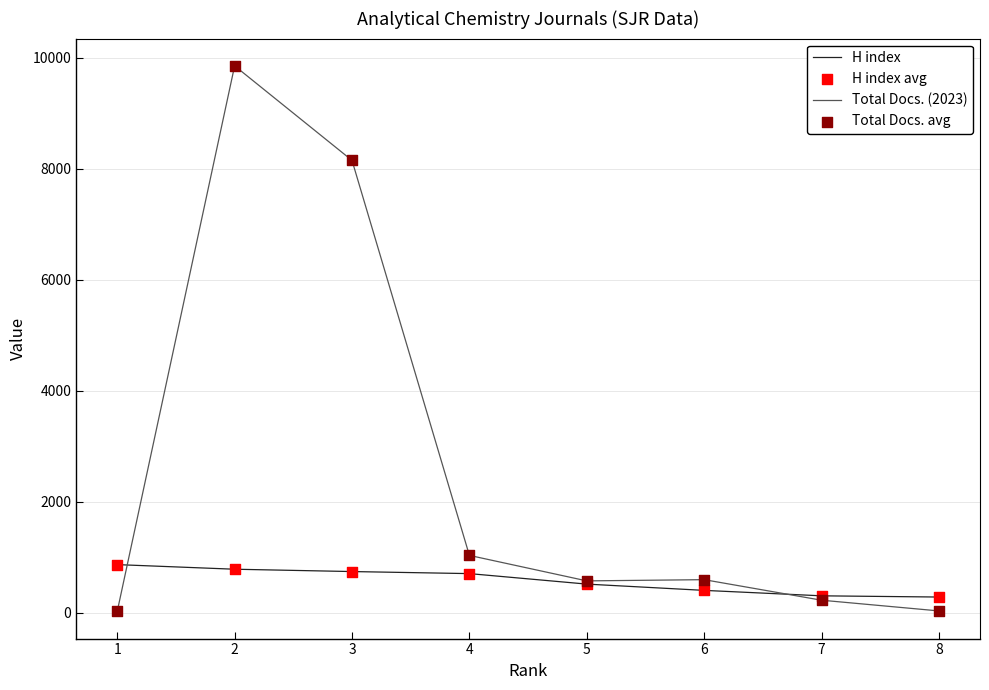

Between 3 and 5, which series saw the biggest shift?

Total Docs. (2023)